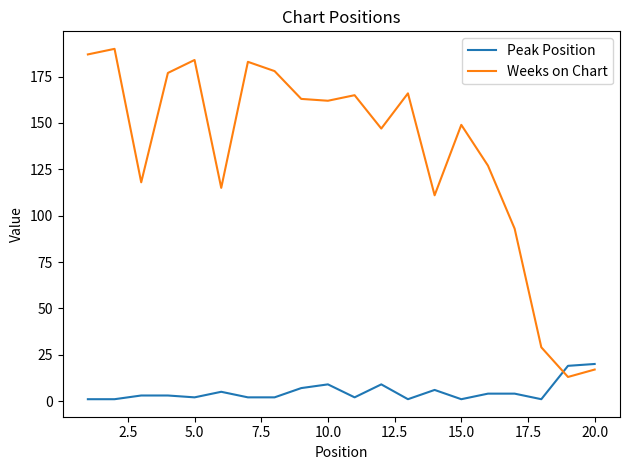

Which series has the widest spread of values?

Weeks on Chart